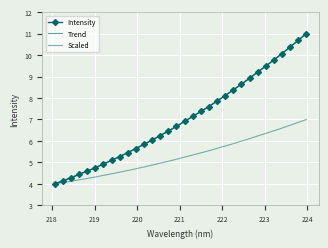

Where does the data first go above 6?

220.3533